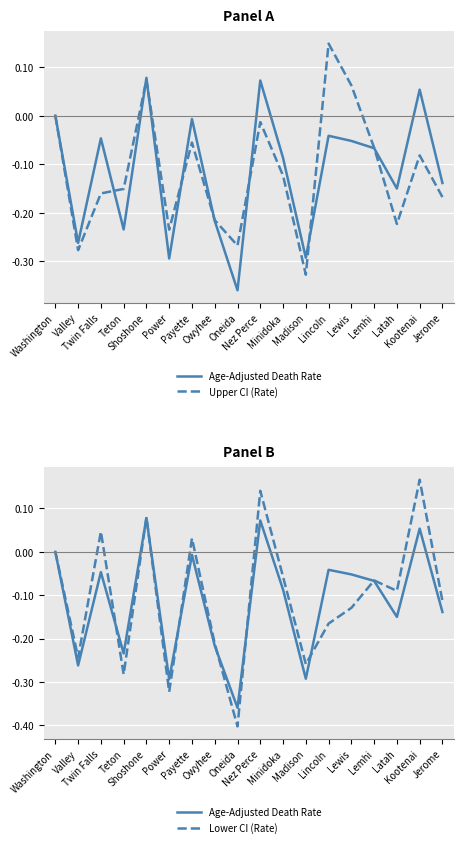

Which category has the highest value across all series?

Kootenai